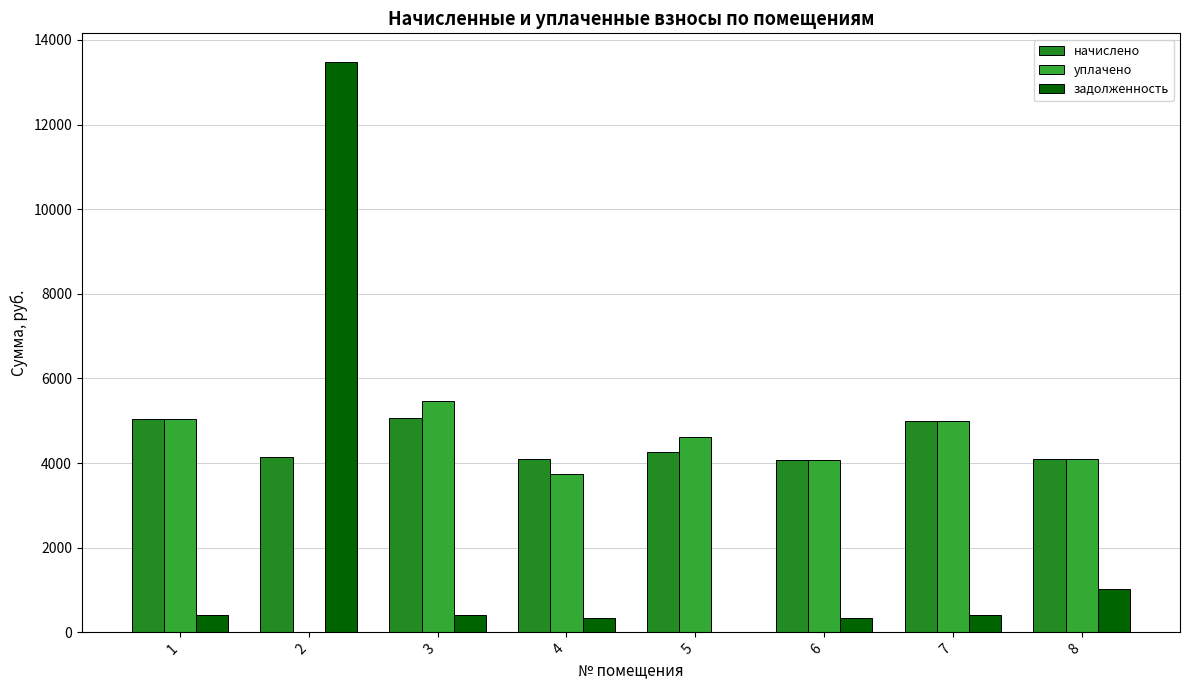

What is the sum of all уплачено values?

32078.2